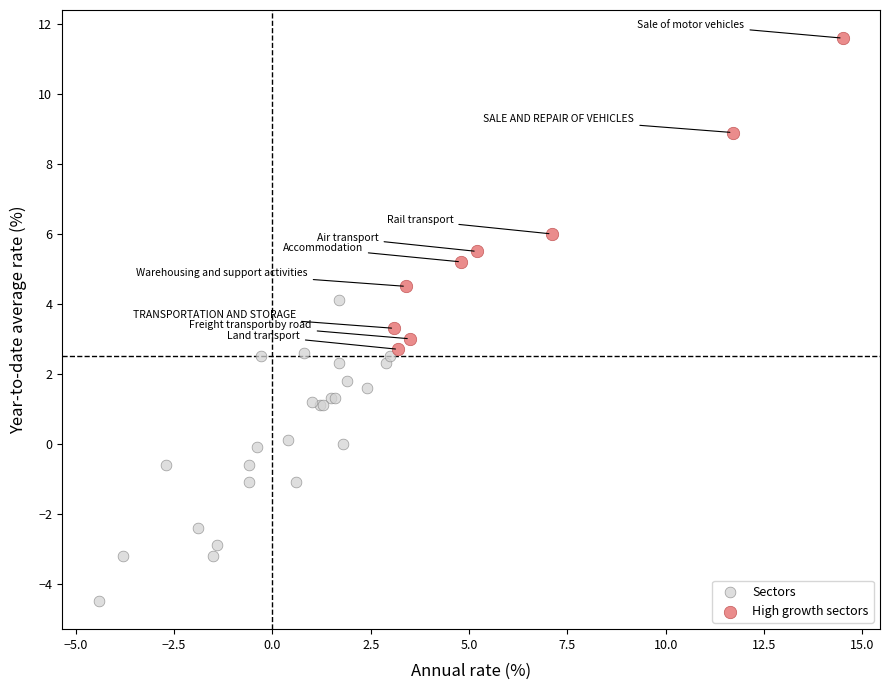

Which series reaches the maximum Y coordinate?

High growth sectors